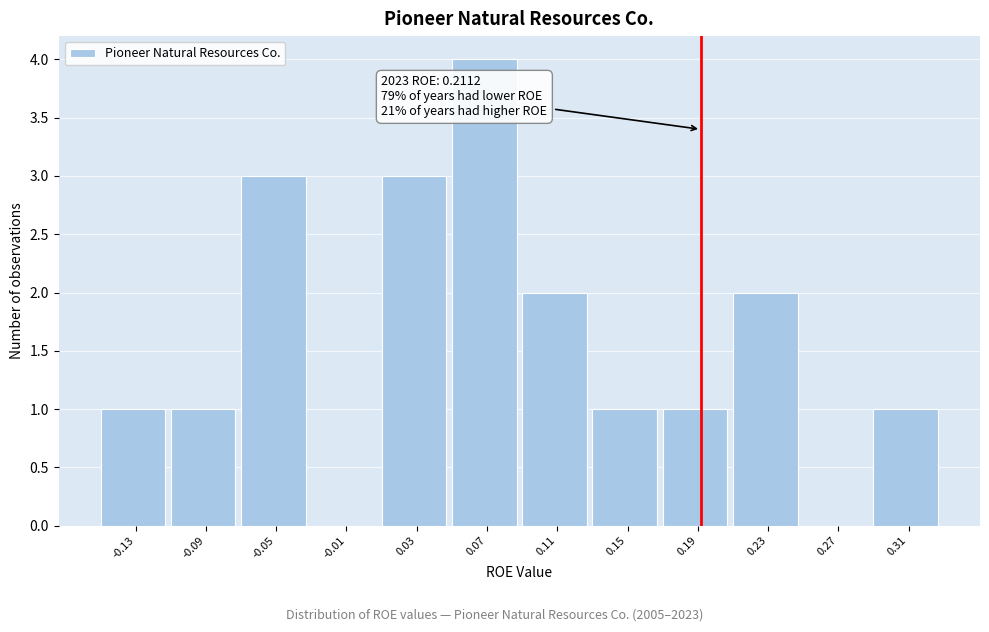

Reading right to left, extract all data points from this chart.

0.31=1	0.27=0	0.23=2	0.19=1	0.15=1	0.11=2	0.07=4	0.03=3	-0.01=0	-0.05=3	-0.09=1	-0.13=1